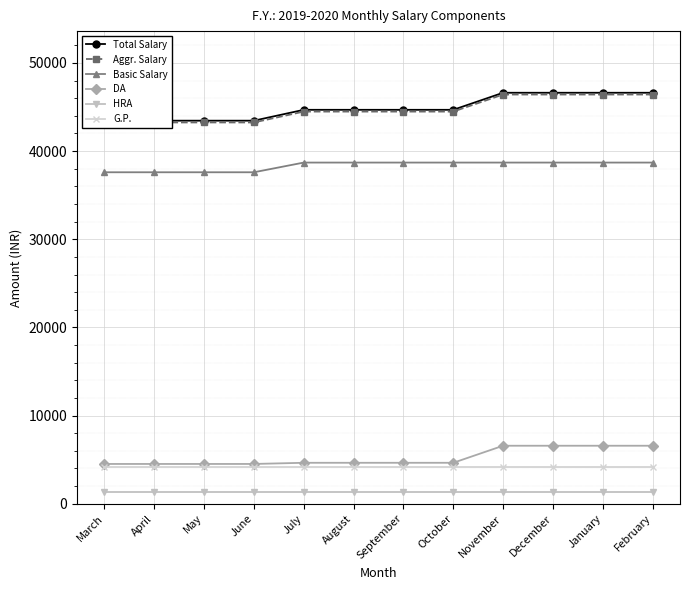

True or false: DA has a value of 6579 at December.

True